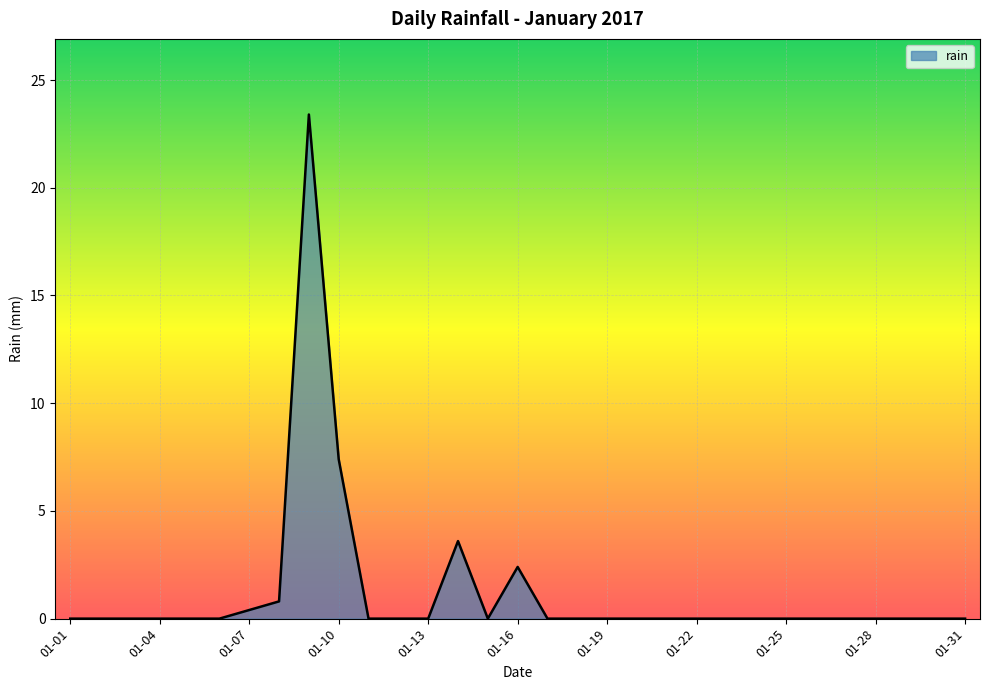

What is the difference between the maximum and minimum values?

23.4